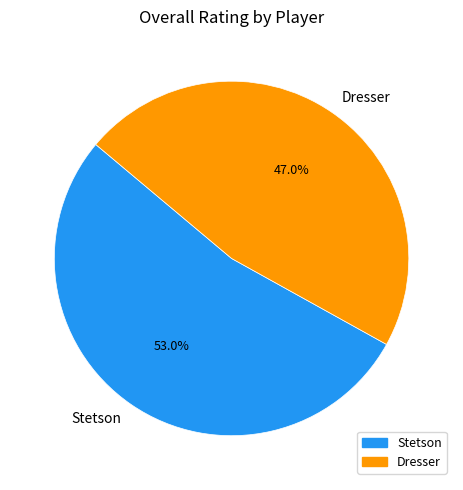

Does Stetson represent more than half of the total?

Yes